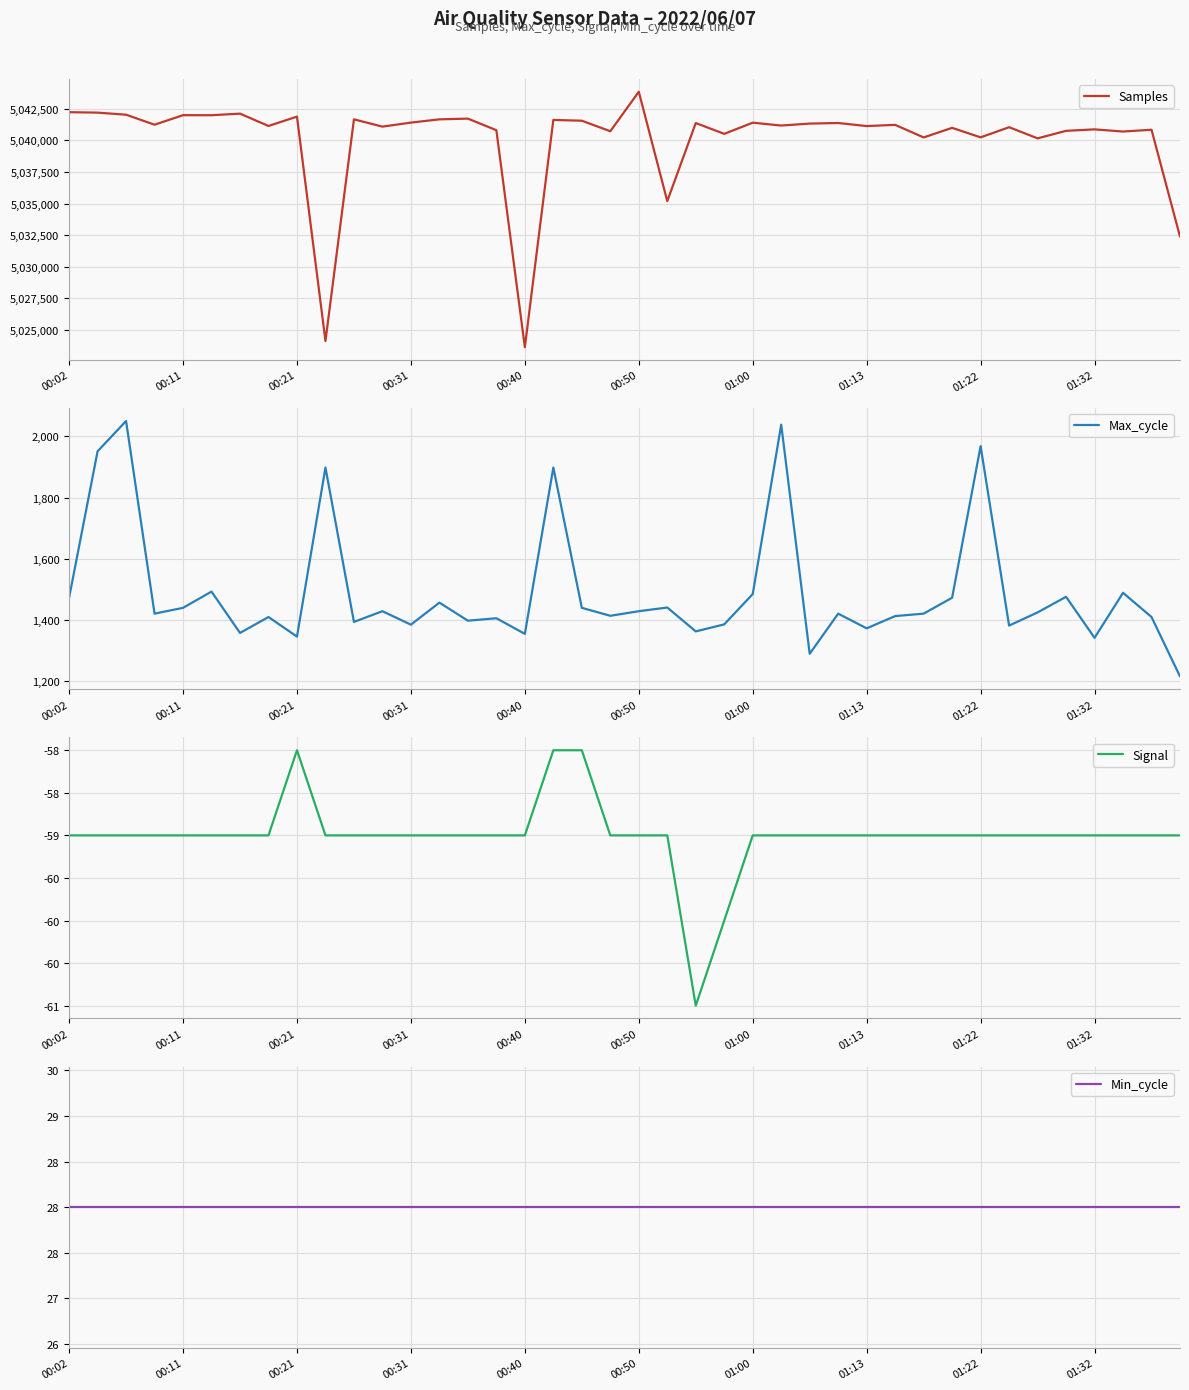

Is this an area chart (filled region under the line)?

No